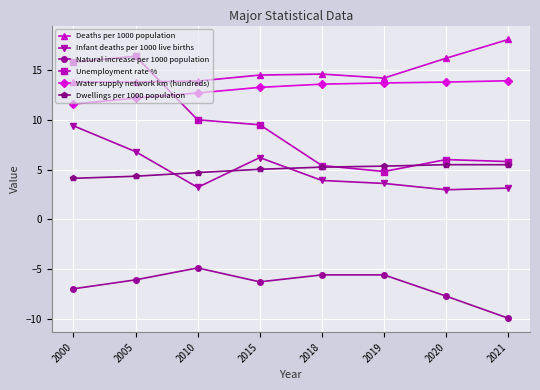

Which series changed the most between 2000 and 2010?

Infant deaths per 1000 live births